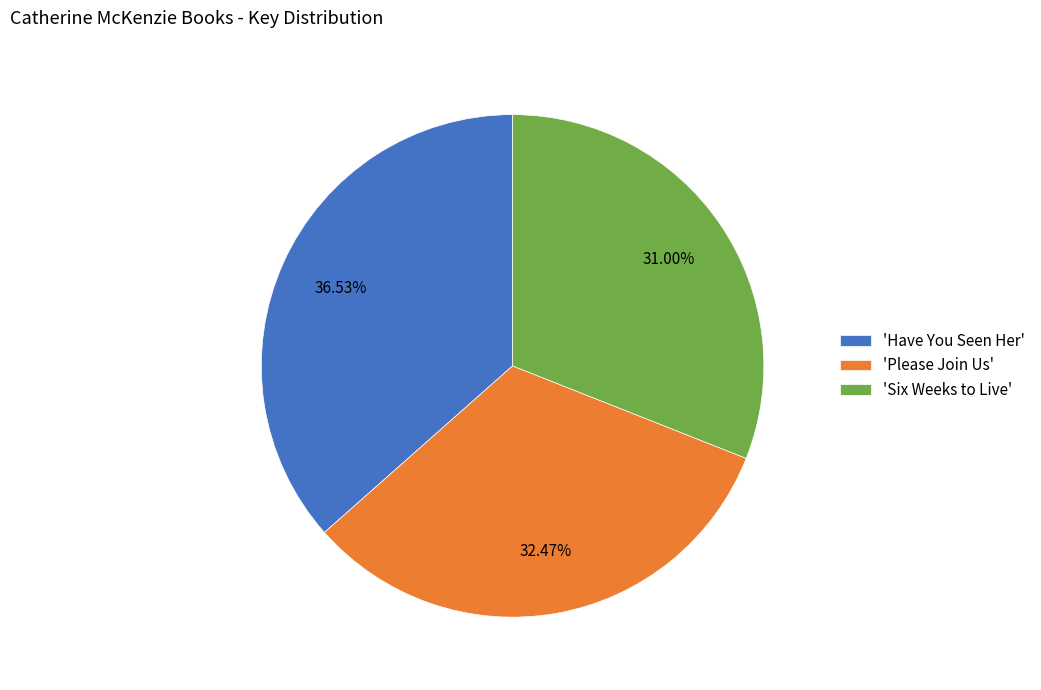

To the nearest percent, what is the difference between the largest and smallest slice percentages?

6%